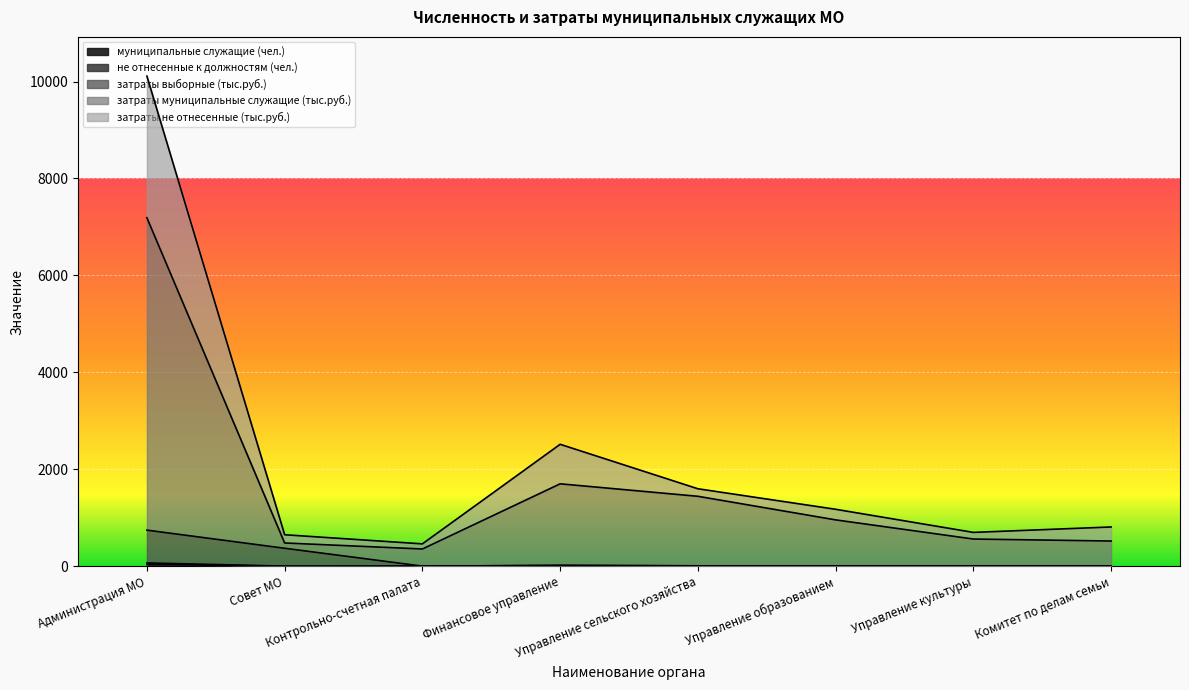

Which series has the largest total across all categories?

затраты не отнесенные (тыс.руб.)